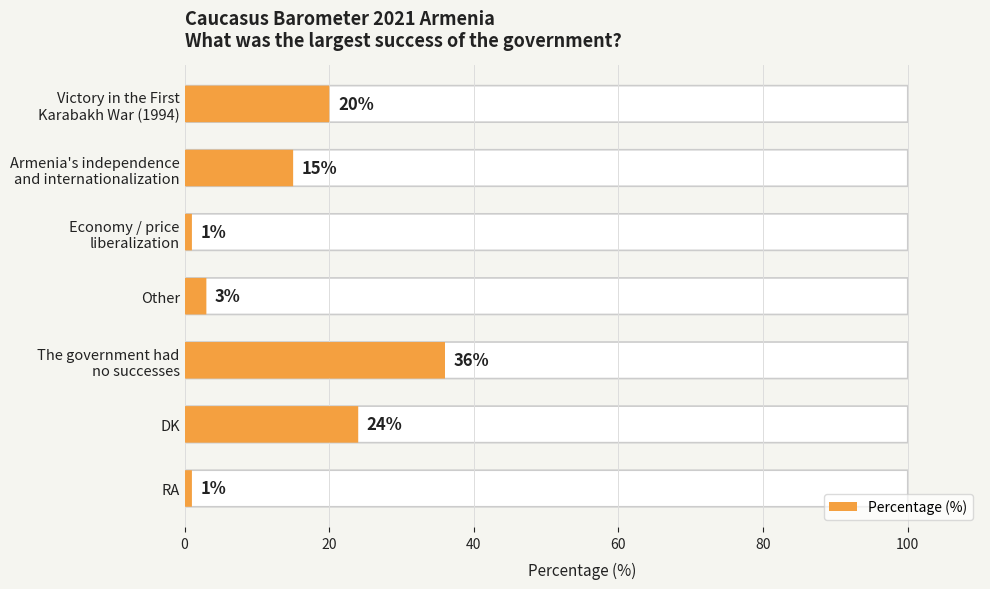

Count the number of categories in the chart.

7